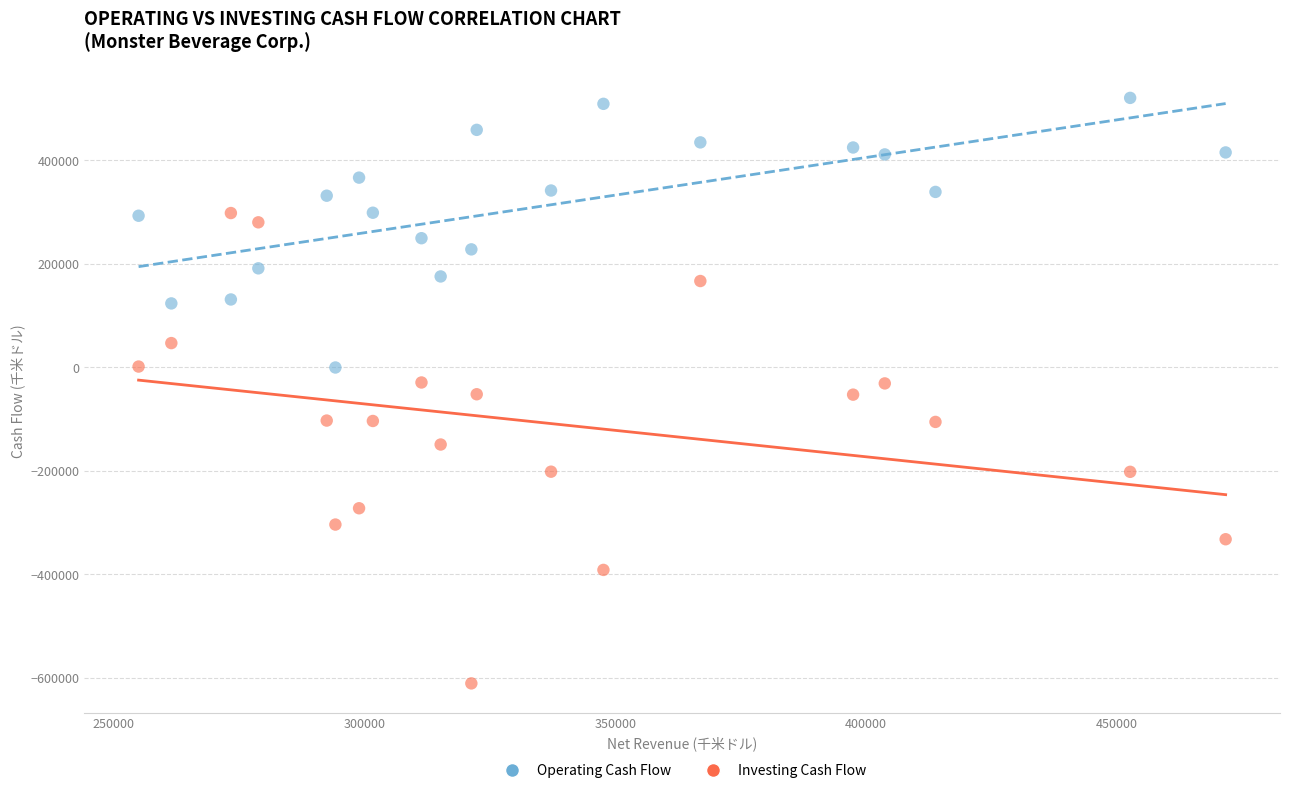

Across all data points, what is the range of Y values (max minus min)?

1130586